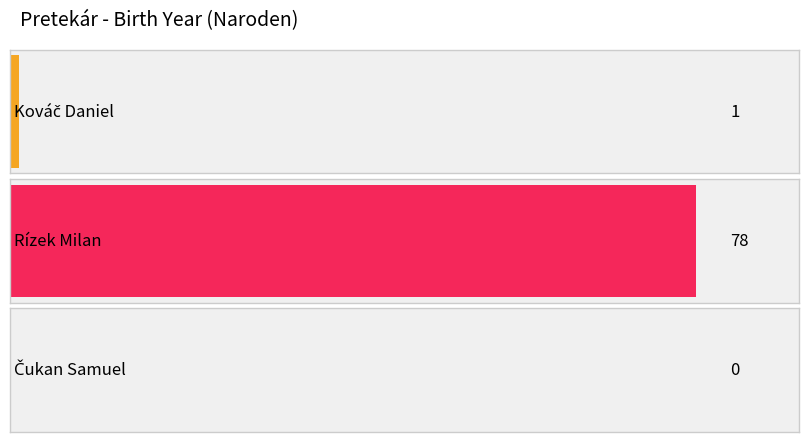

How many categories are shown in the chart?

3